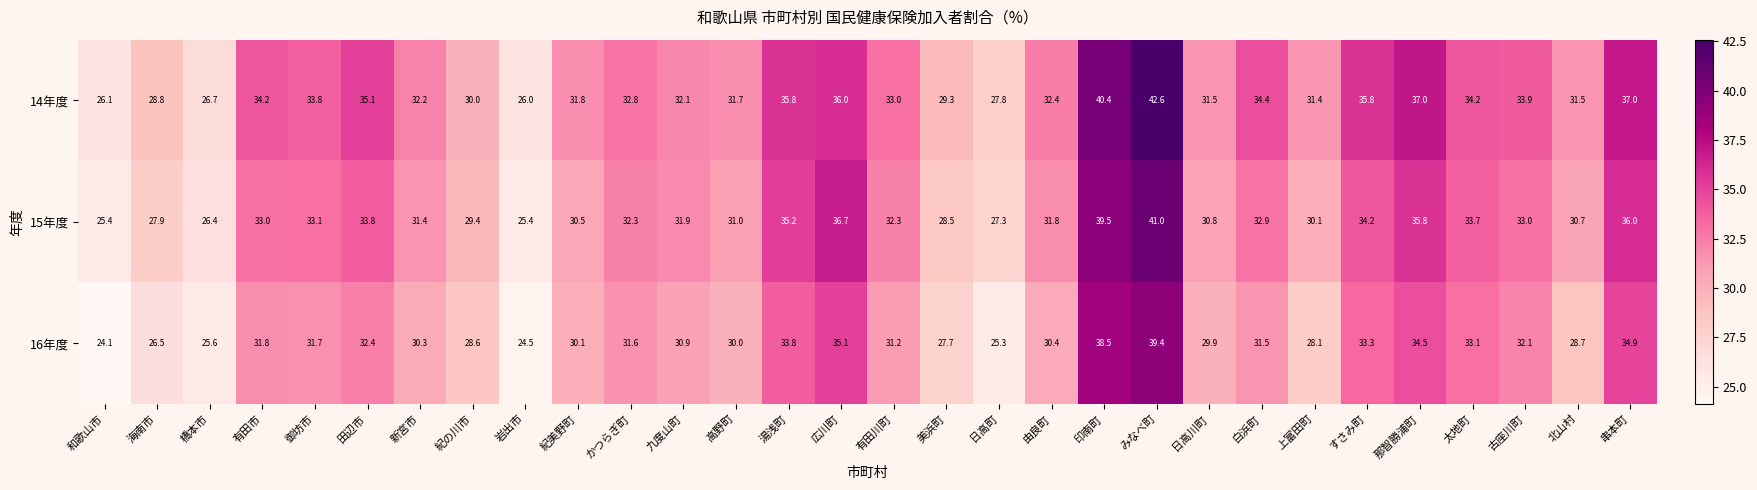

Rank the series at 岩出市 from highest to lowest value.

14年度, 15年度, 16年度